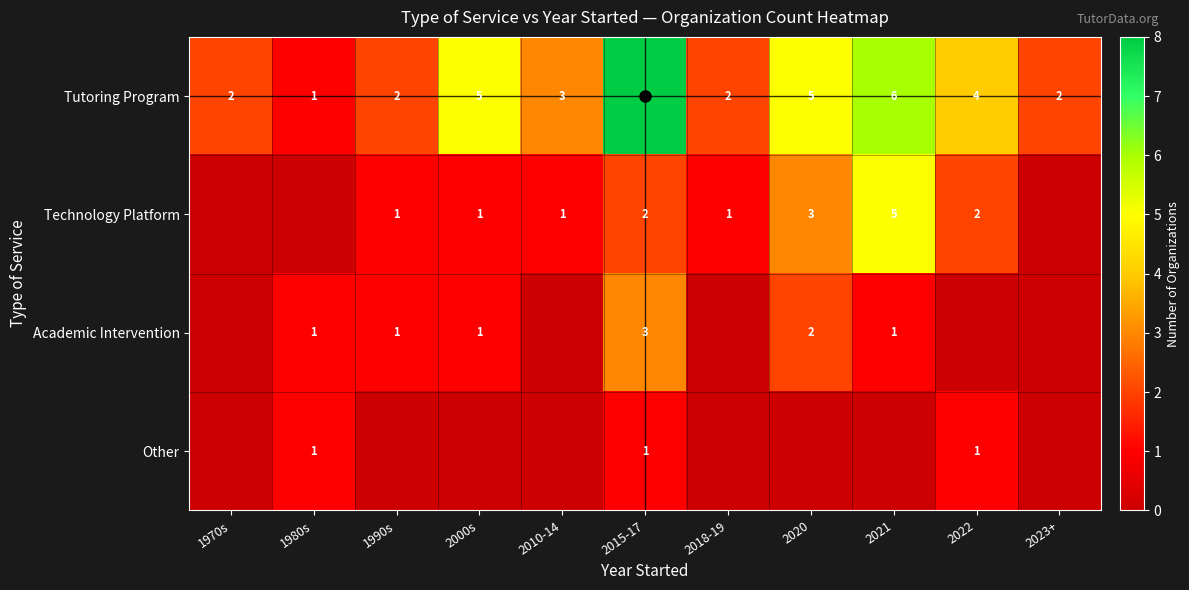

Which series changed the most between 2018-19 and 2021?

Tutoring Program